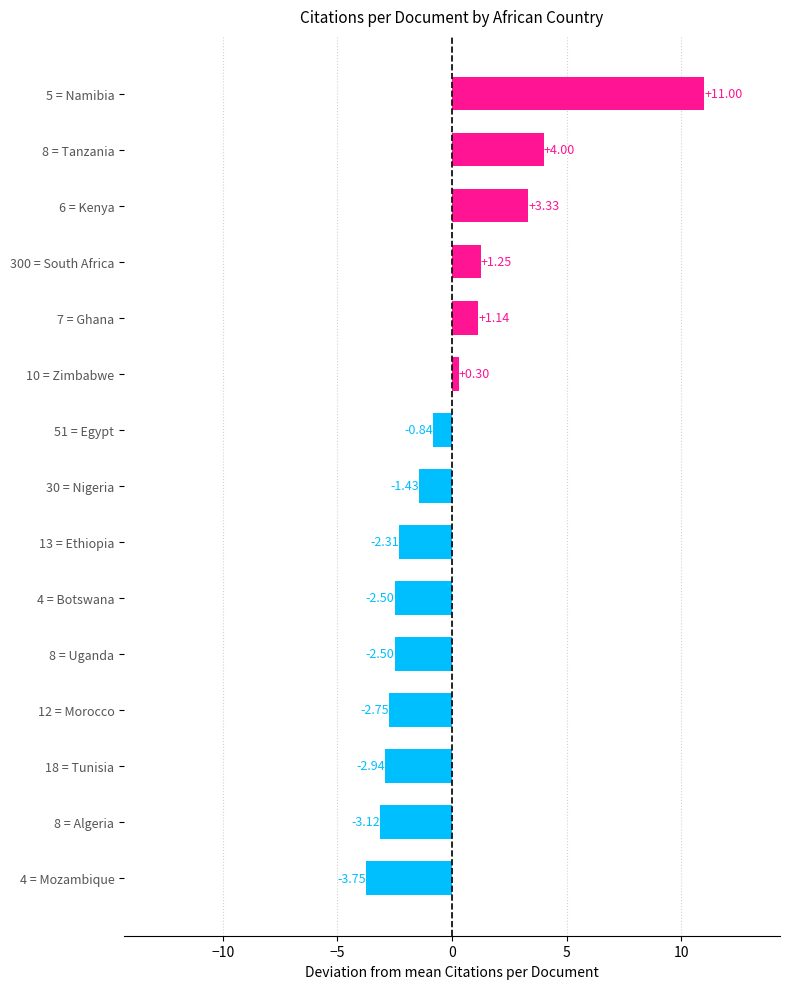

What is the average value?

-0.1